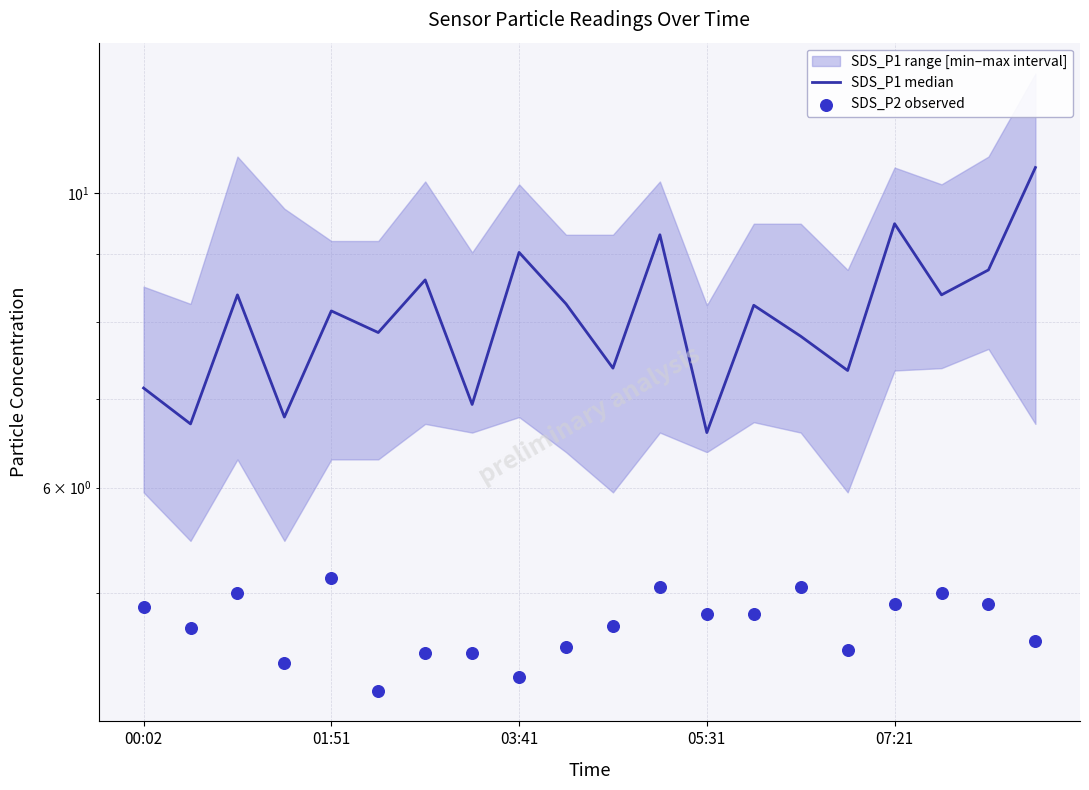

Which series has the largest total across all categories?

SDS_P1 median